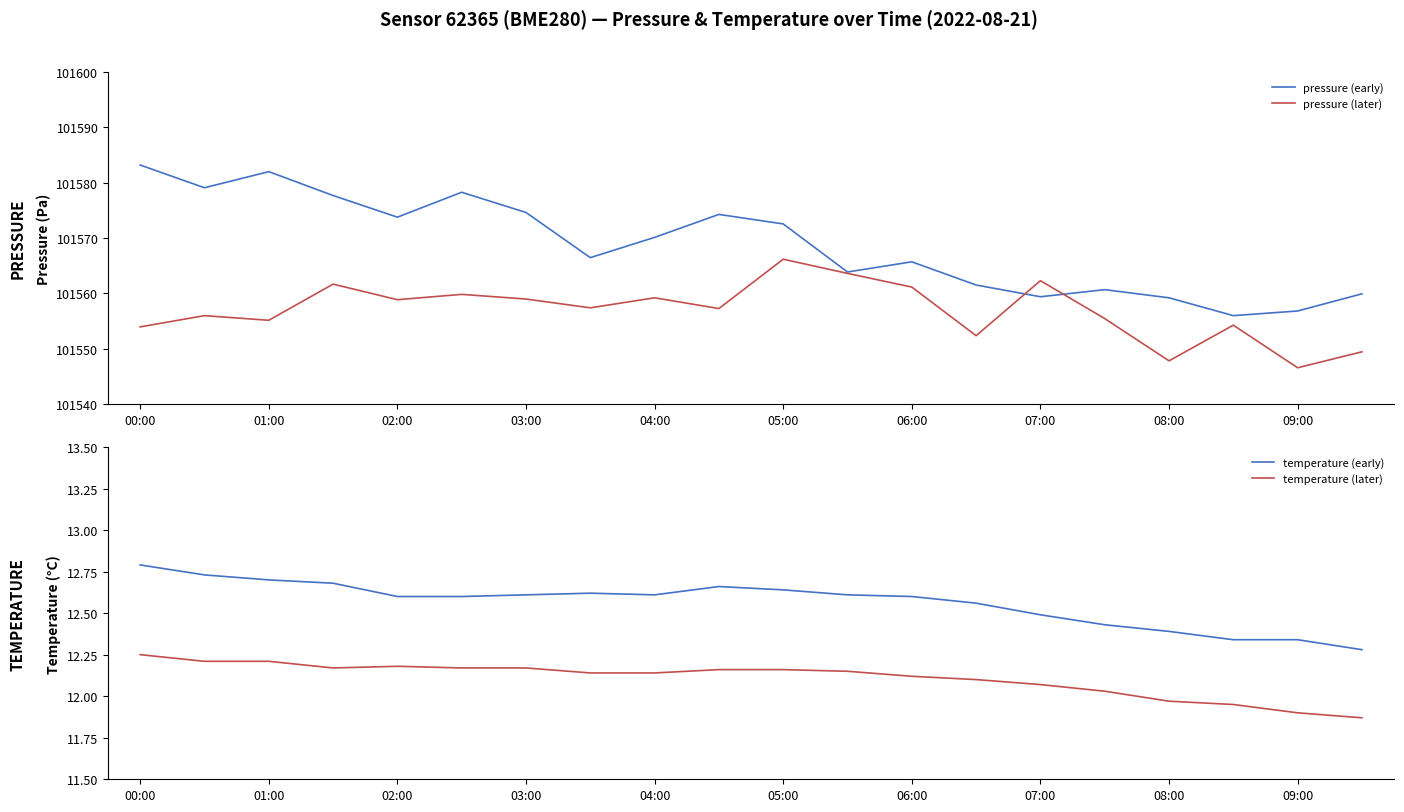

Reading right to left, extract all data points from this chart.

pressure (early): 101559.9	101556.8	101556.0	101559.2	101560.7	101559.4	101561.5	101565.7	101563.9	101572.6	101574.3	101570.1	101566.5	101574.6	101578.3	101573.8	101577.7	101582.0	101579.1	101583.2
pressure (later): 101549.5	101546.6	101554.3	101547.8	101555.5	101562.3	101552.4	101561.2	101563.6	101566.2	101557.3	101559.2	101557.4	101559.0	101559.8	101558.9	101561.7	101555.2	101556.0	101554.0
temperature (early): 12.3	12.3	12.3	12.4	12.4	12.5	12.6	12.6	12.6	12.6	12.7	12.6	12.6	12.6	12.6	12.6	12.7	12.7	12.7	12.8
temperature (later): 11.9	11.9	11.9	12.0	12.0	12.1	12.1	12.1	12.2	12.2	12.2	12.1	12.1	12.2	12.2	12.2	12.2	12.2	12.2	12.2